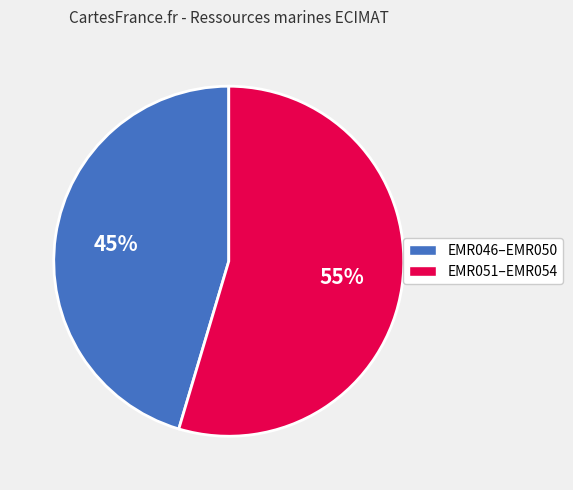

To the nearest percent, what is the average slice percentage?

50%